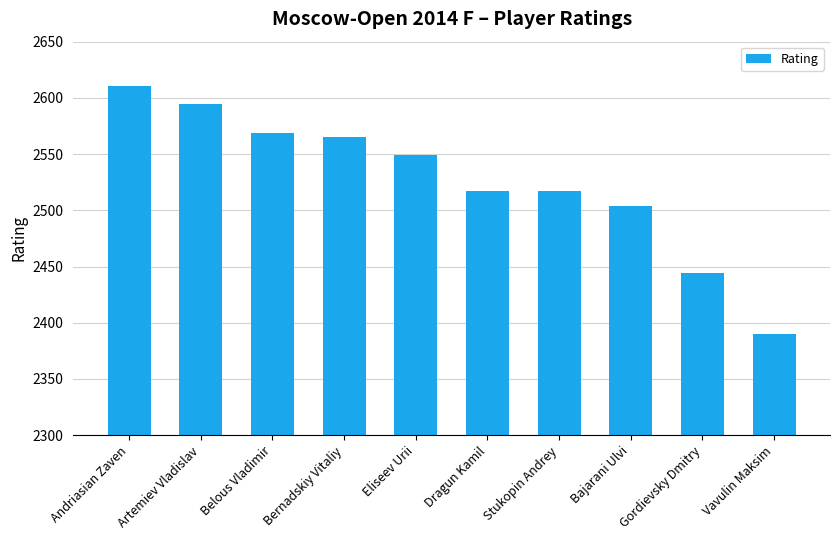

Between Andriasian Zaven and Belous Vladimir, which is larger?

Andriasian Zaven